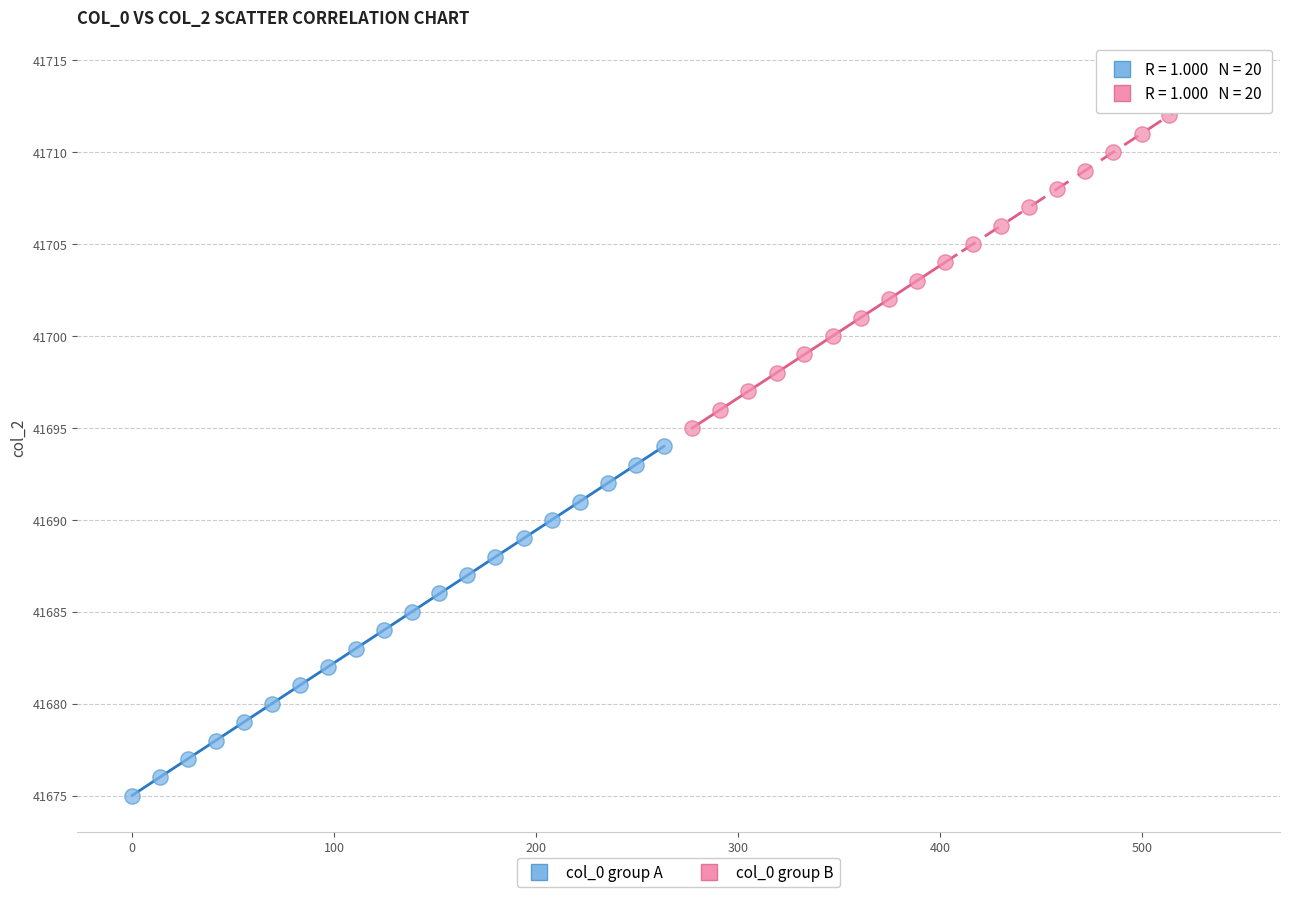

Which series contains the lowest Y value?

col_0 group A